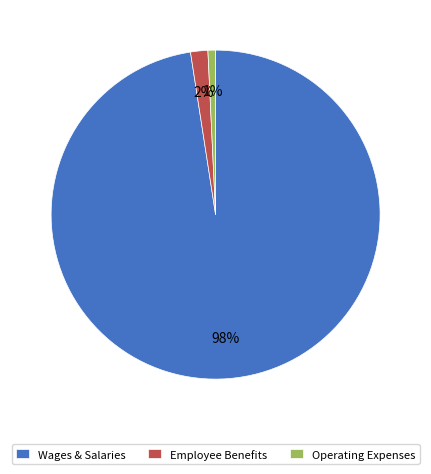

Is there any slice that represents more than half of the pie?

Yes